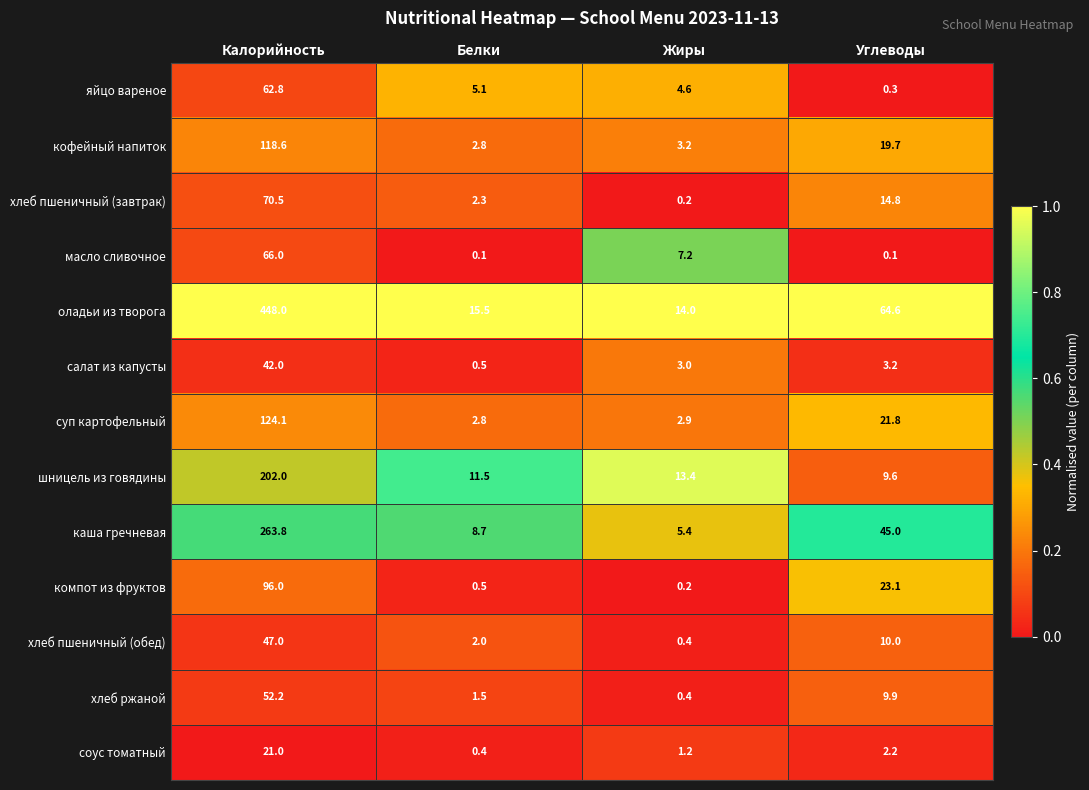

Which series changed the most between Калорийность and Белки?

оладьи из творога